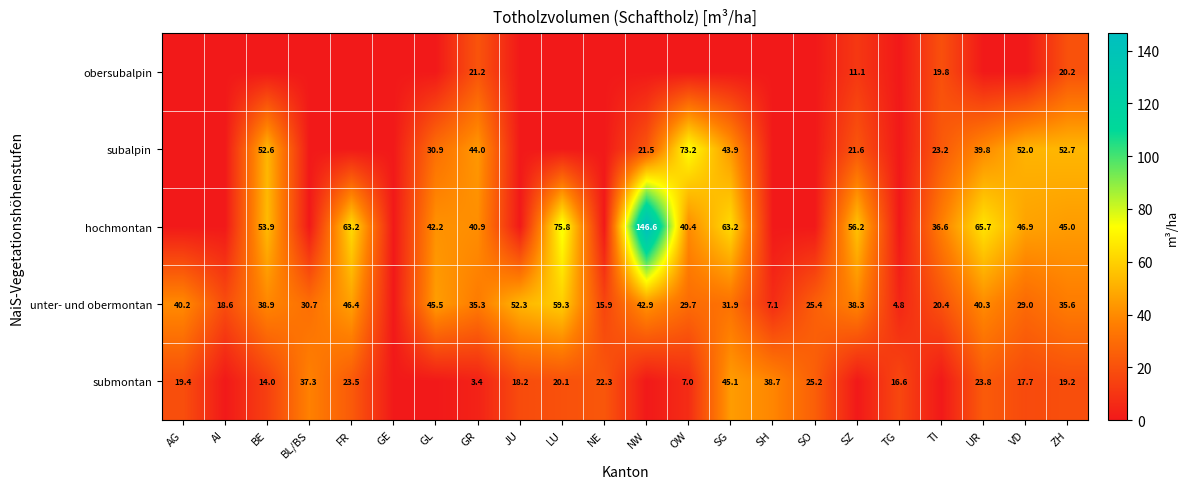

The value of hochmontan at SZ is 16.3. True or false?

False